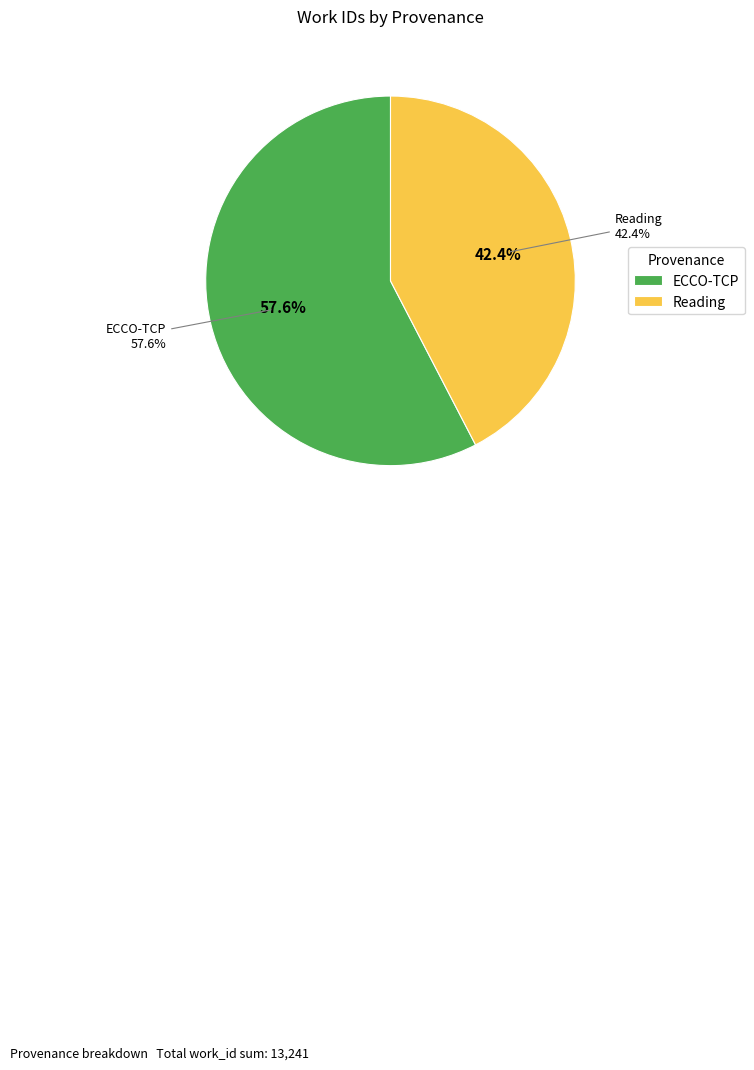

To the nearest percent, what is the average slice percentage?

50%